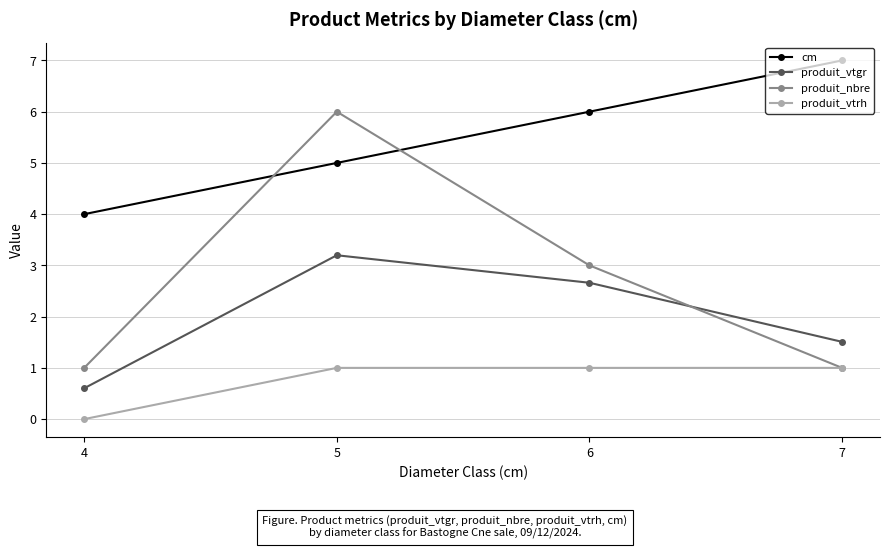

What is the difference between the produit_vtgr values at 4 and 6?

2.1